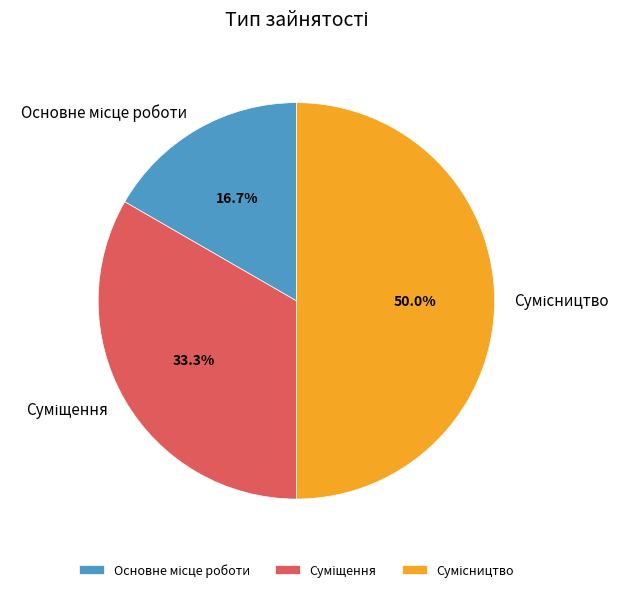

How many segments does this pie chart have?

3